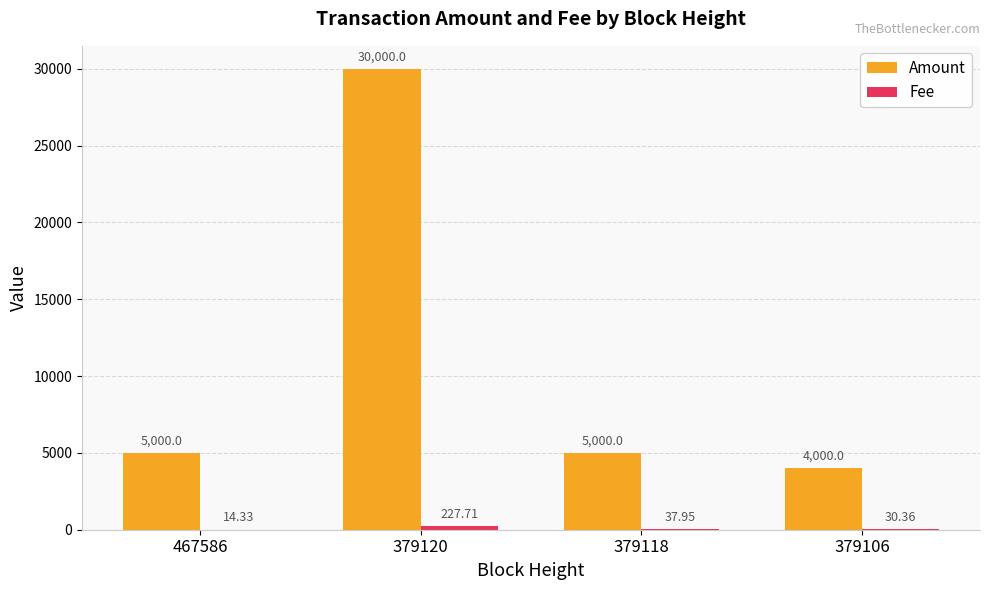

Between 467586 and 379106, which series saw the biggest shift?

Amount